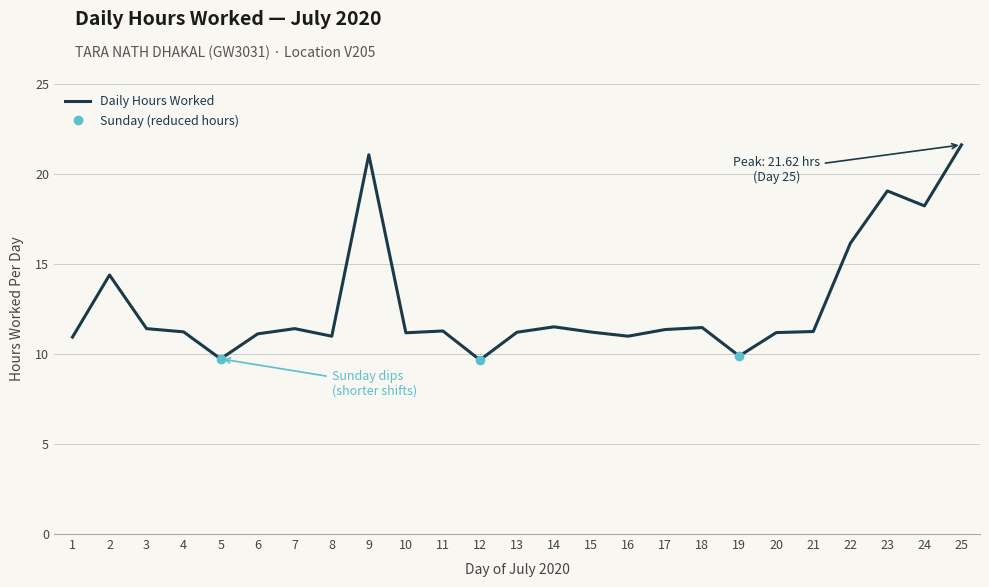

What is the ratio of the value at 6 to the value at 4?

1.0